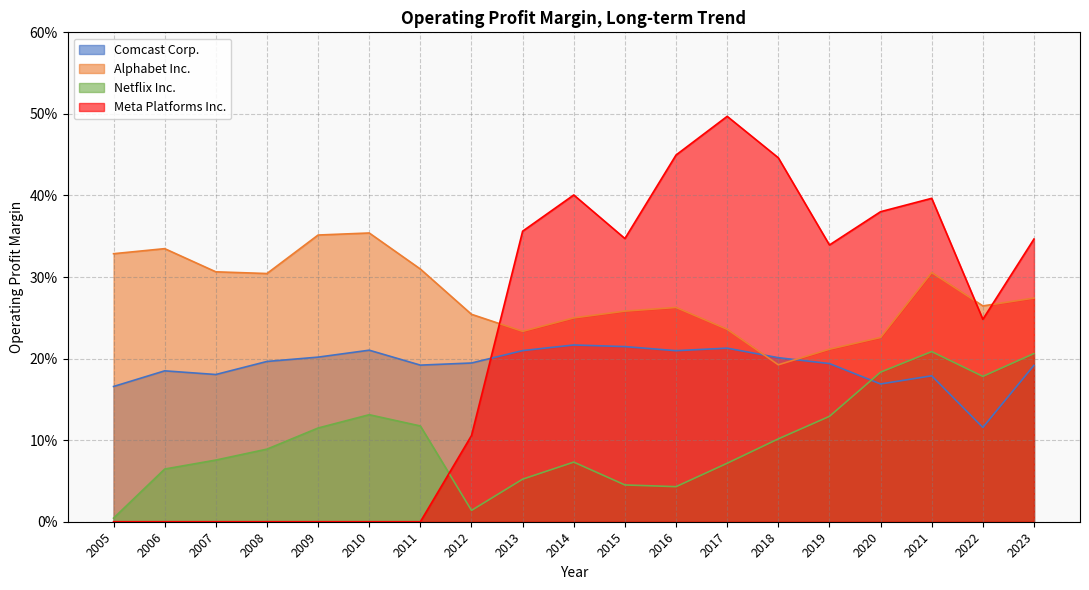

Which series has the largest total across all categories?

Alphabet Inc.